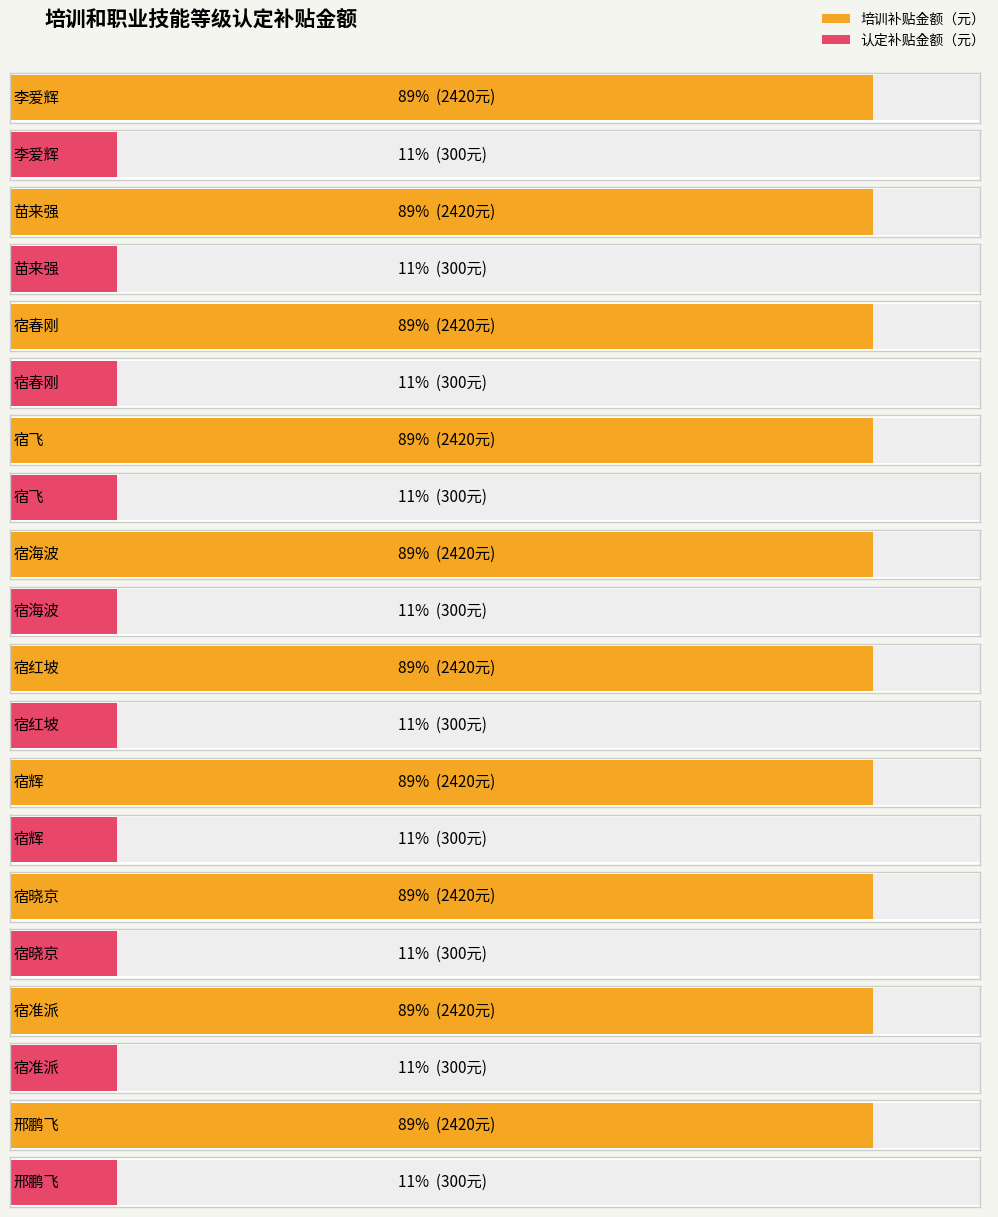

What position from the left is 苗来强?

2